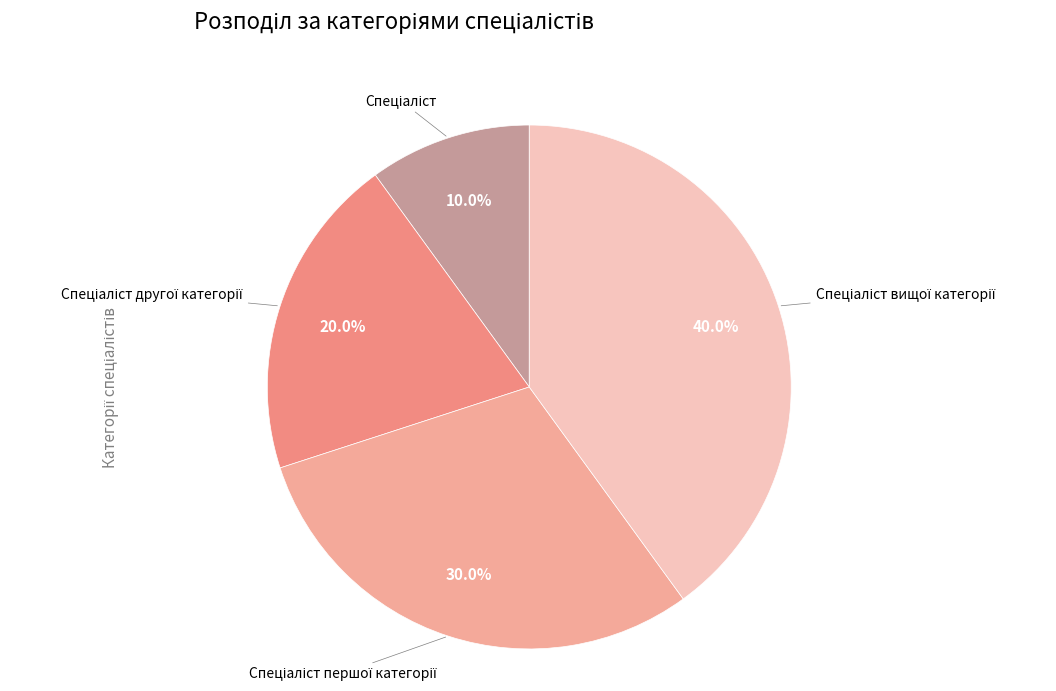

How many segments does this pie chart have?

4